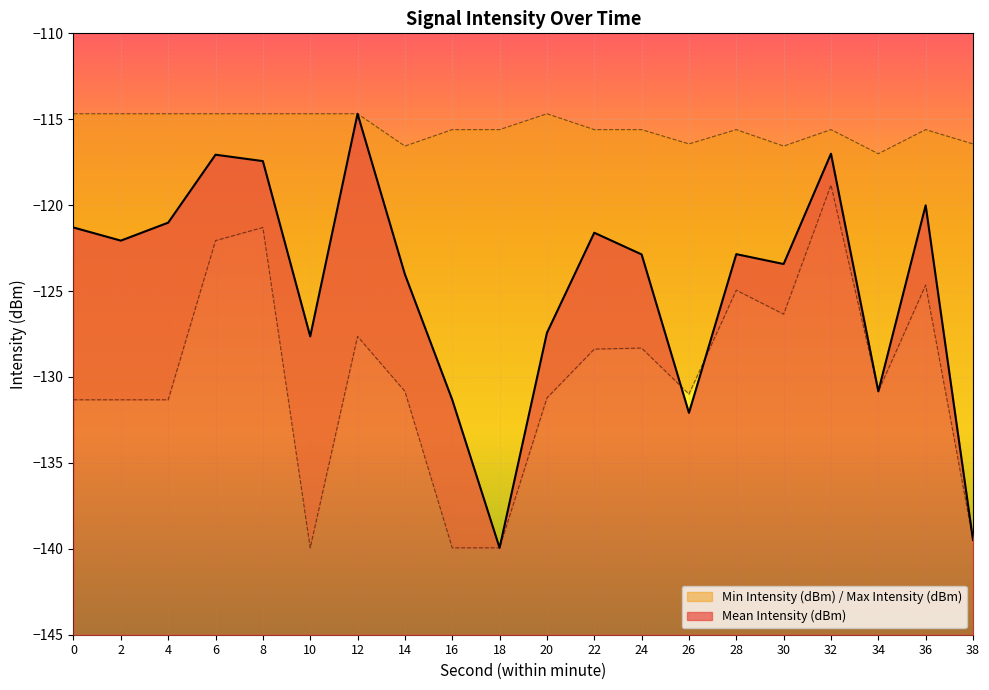

True or false: Max Intensity (dBm) and Mean Intensity (dBm) cross at least once.

False